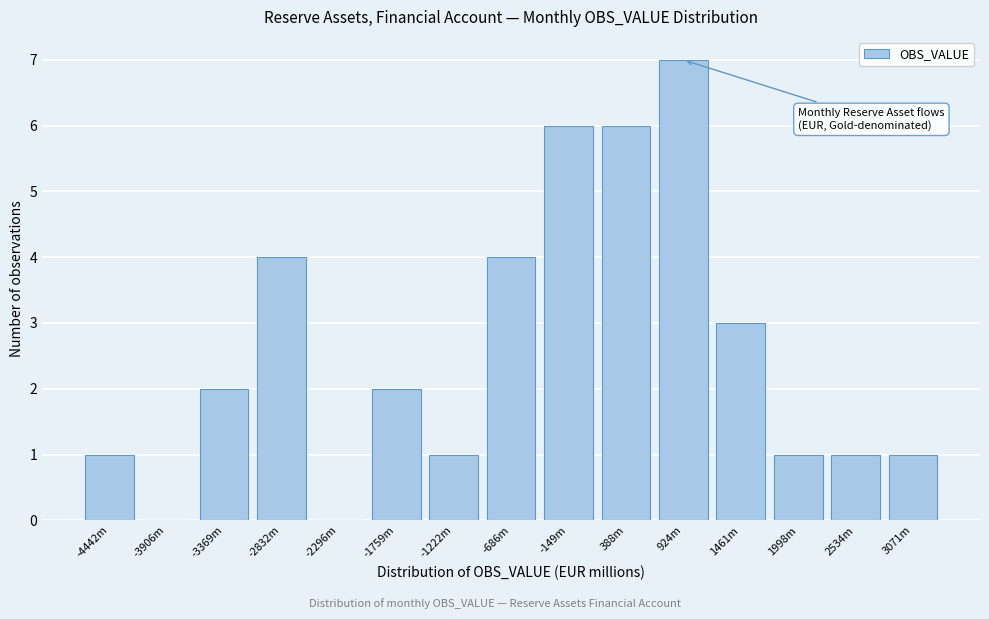

Reading left to right, what are all the values shown in this chart?

-4442m=1	-3906m=0	-3369m=2	-2832m=4	-2296m=0	-1759m=2	-1222m=1	-686m=4	-149m=6	388m=6	924m=7	1461m=3	1998m=1	2534m=1	3071m=1